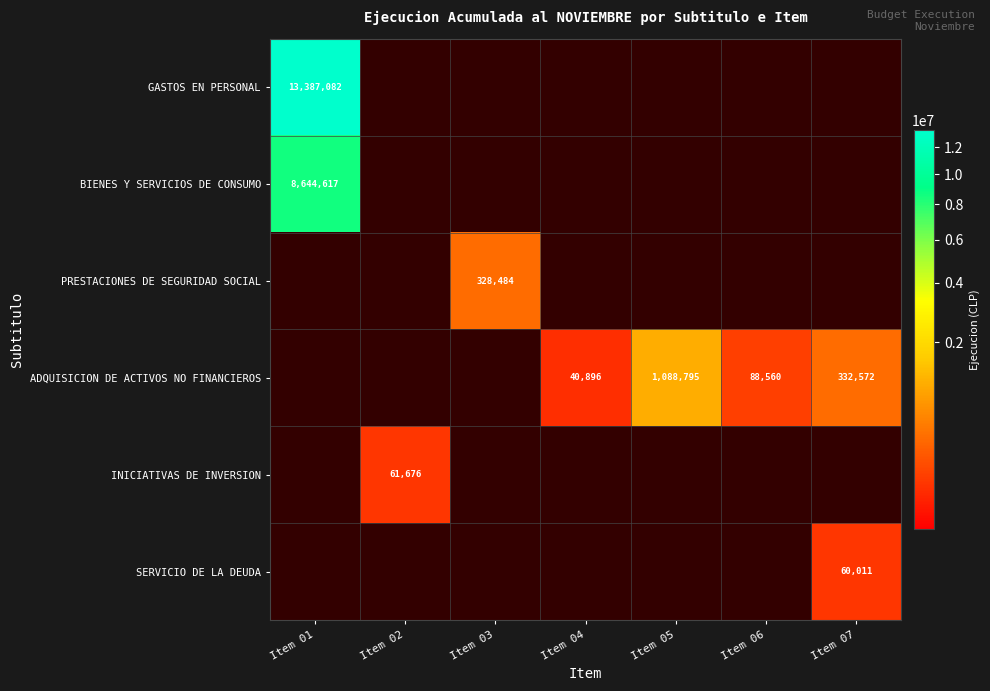

True or false: ADQUISICION DE ACTIVOS NO FINANCIEROS has a value of 1088795 at Item 05.

True